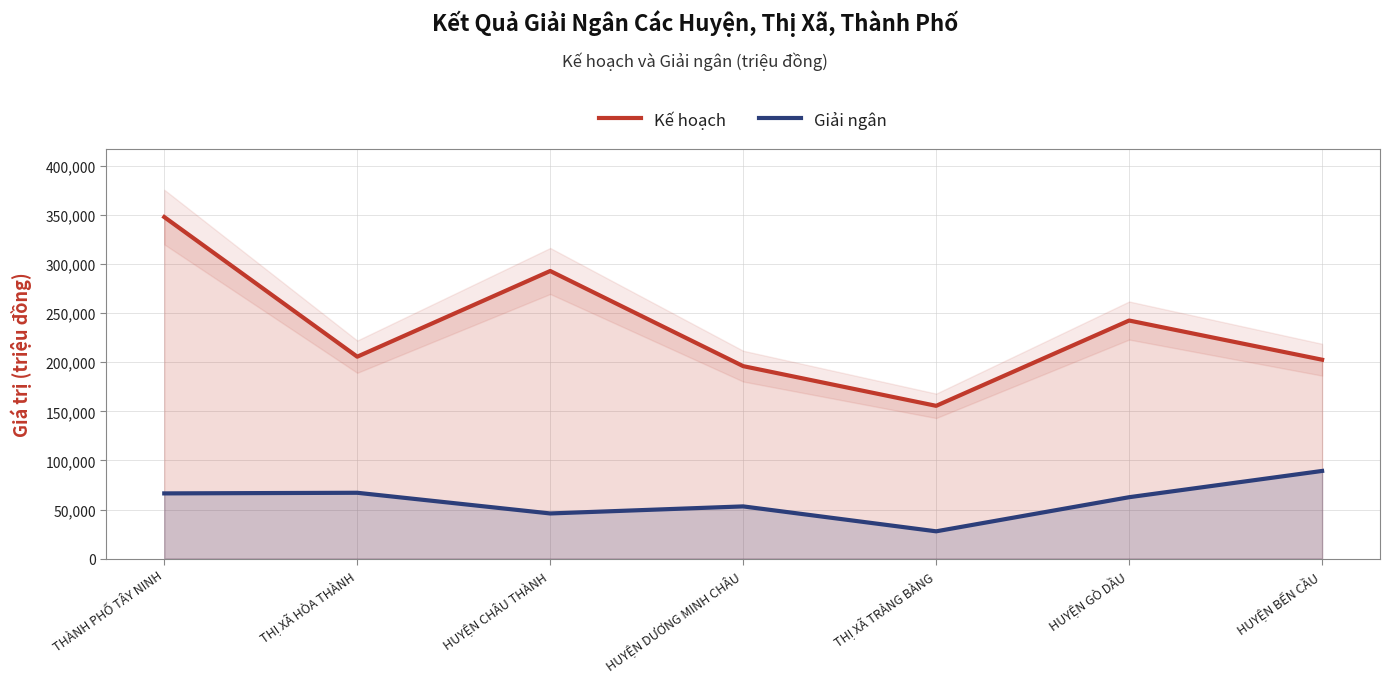

Rank the series by their average value, from lowest to highest.

Giải ngân, Kế hoạch